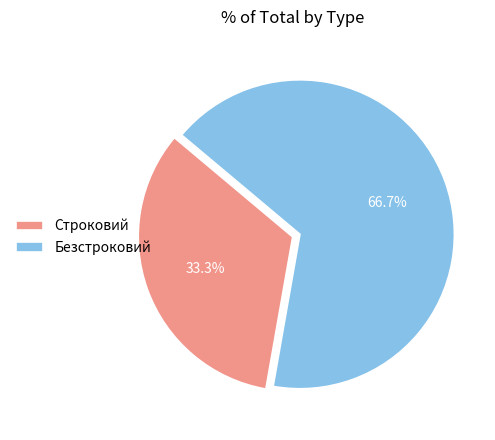

Combined, what portion of the pie is Безстроковий and Строковий?

100.0%